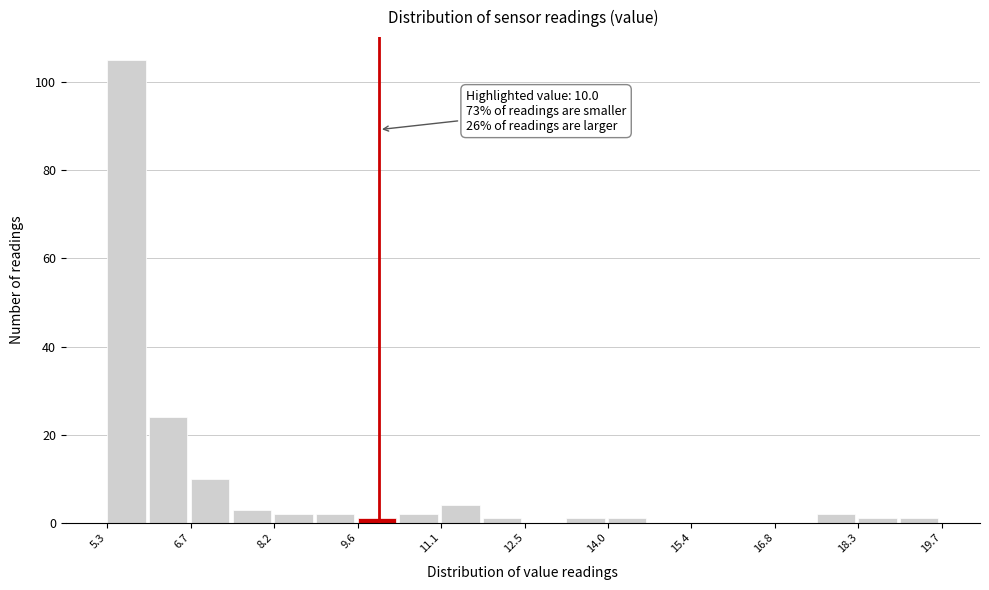

Read against the x-axis, roughly where is the centre of the tallest bar?

5.6